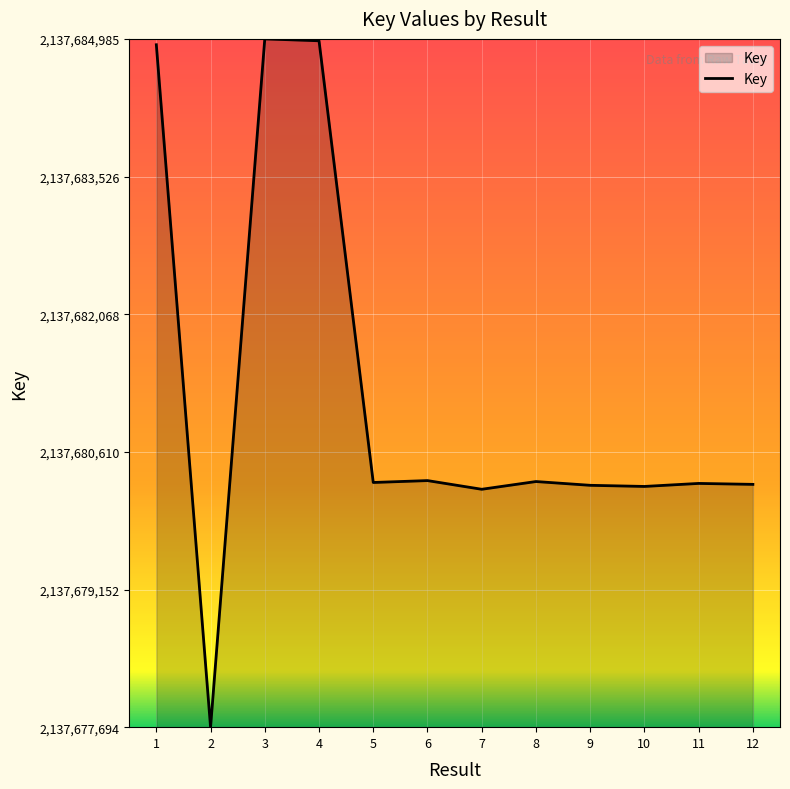

The value at 6 is 2137680306. True or false?

True